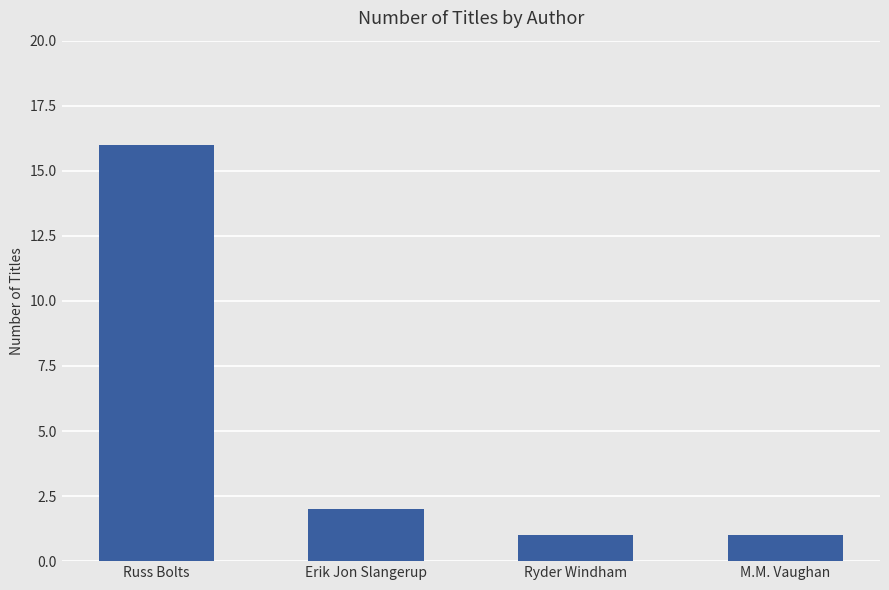

Reading left to right, extract all data points from this chart.

Russ Bolts=16	Erik Jon Slangerup=2	Ryder Windham=1	M.M. Vaughan=1